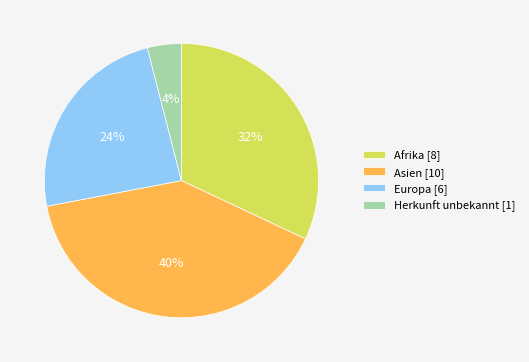

What percentage is the Afrika [8] slice, to the nearest percent?

32%